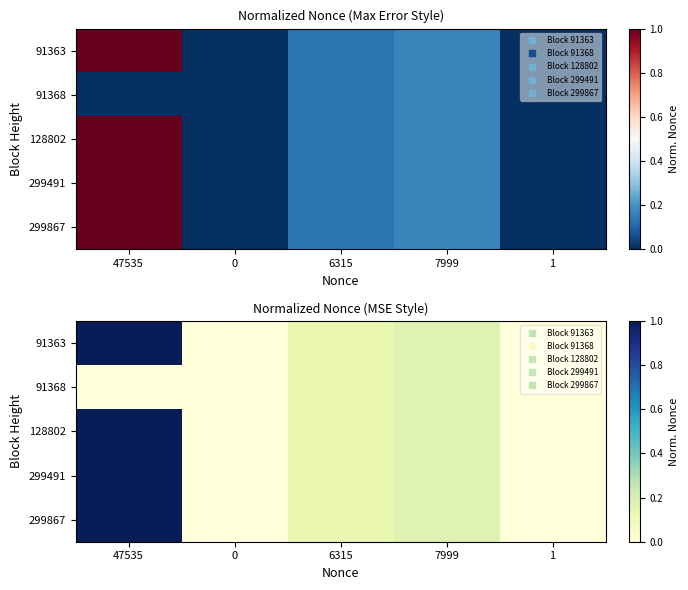

What is the maximum value for 299491?

1.0